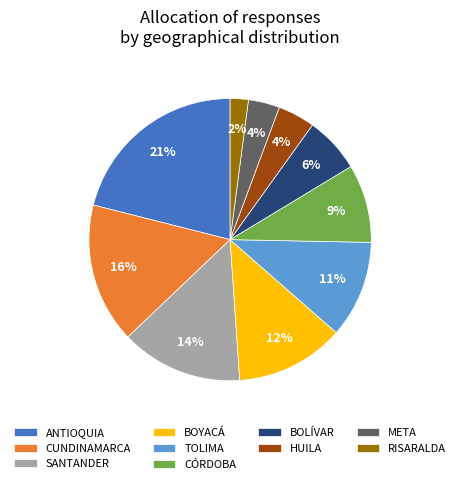

The SANTANDER slice represents 21% of the pie. True or false?

False